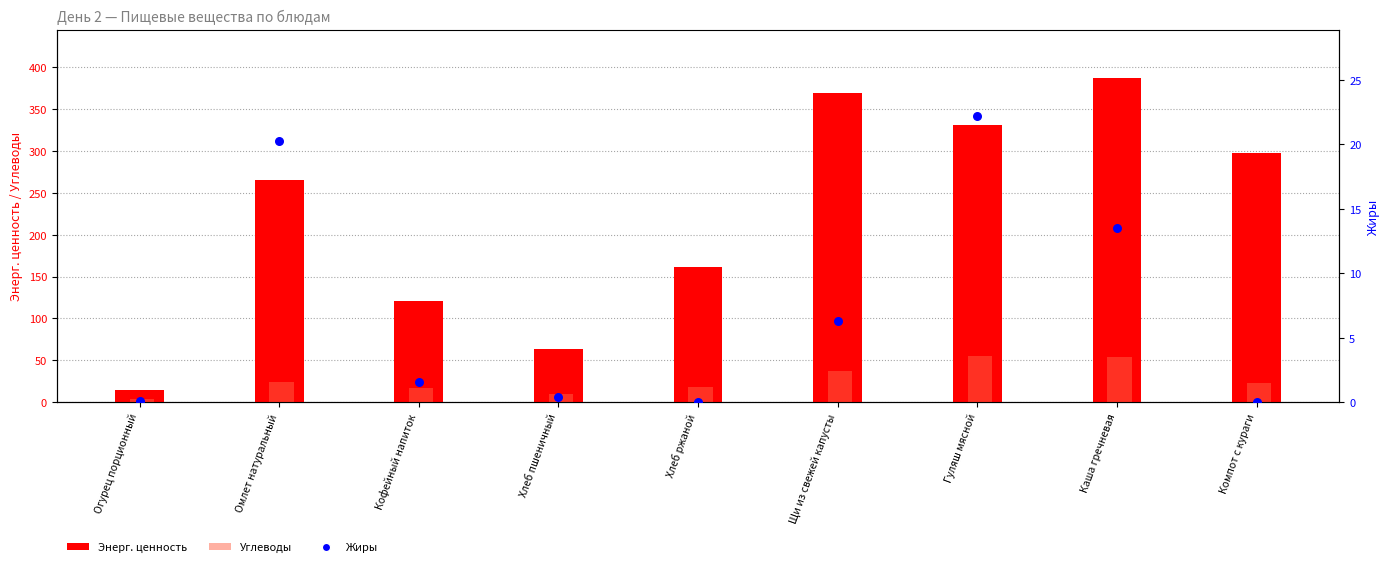

At which category is the sum across all series the highest?

Каша гречневая